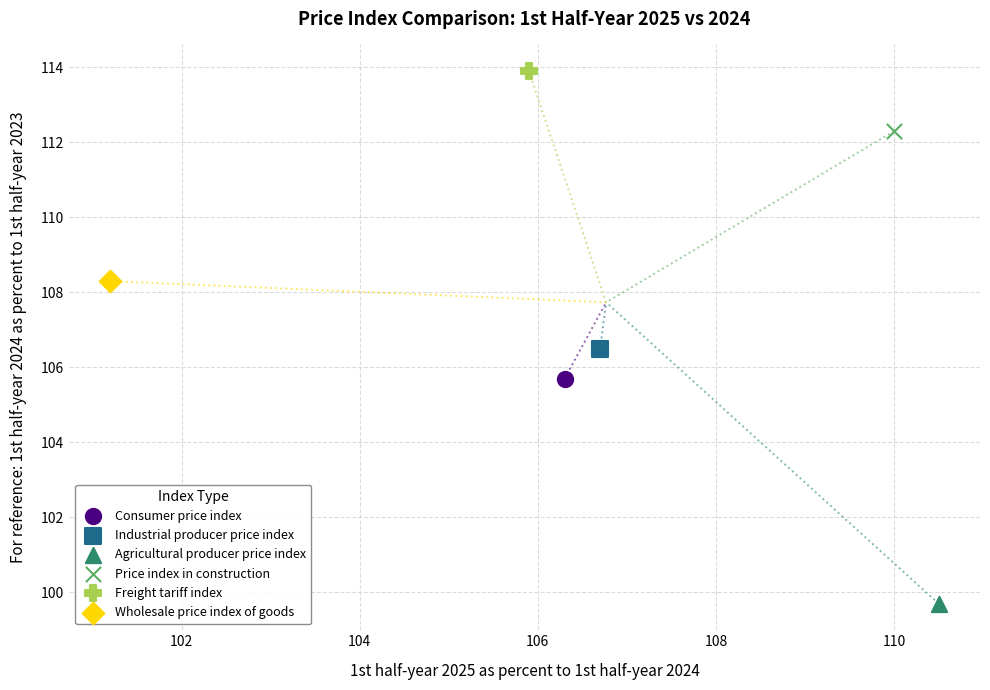

What are all the series names shown in the legend?

Consumer price index, Industrial producer price index, Agricultural producer price index, Price index in construction, Freight tariff index, Wholesale price index of goods